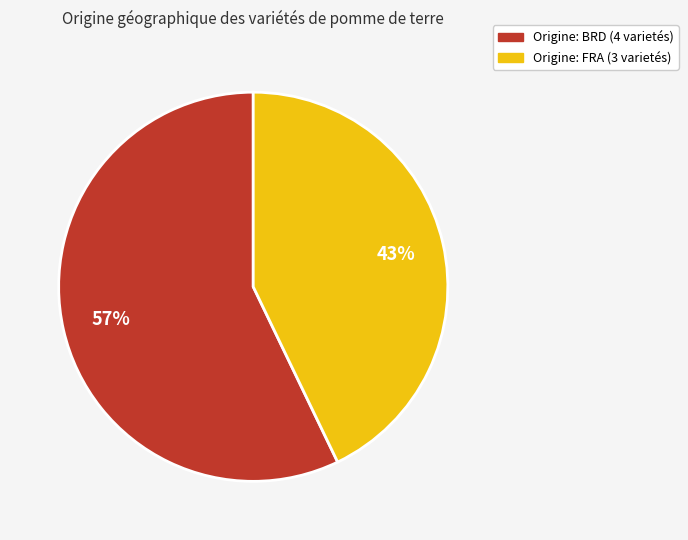

How many slices are in this pie chart?

2